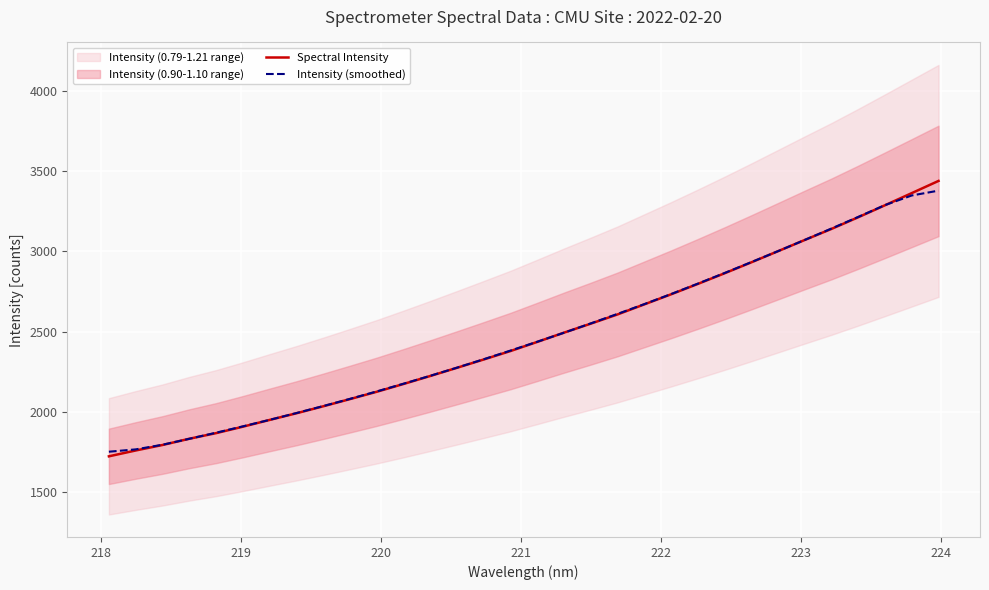

Reading right to left, transcribe all the data shown in this chart.

Spectral Intensity: 3437.5	3361.8	3286.2	3211.7	3139.1	3070.2	3000.4	2931.0	2862.8	2796.6	2732.0	2669.4	2606.9	2549.5	2493.6	2435.9	2379.1	2326.5	2274.7	2223.7	2173.9	2125.4	2079.8	2035.0	1991.6	1950.2	1908.1	1868.0	1833.0	1794.1	1760.0	1723.7
Intensity (smoothed): 3376.9	3346.9	3287.3	3213.8	3141.5	3070.5	3000.7	2932.2	2864.6	2798.4	2733.6	2670.9	2610.3	2551.0	2493.0	2436.9	2382.0	2328.0	2275.6	2224.8	2175.5	2127.6	2081.1	2036.4	1992.9	1950.6	1910.2	1870.7	1832.6	1795.8	1766.9	1752.3